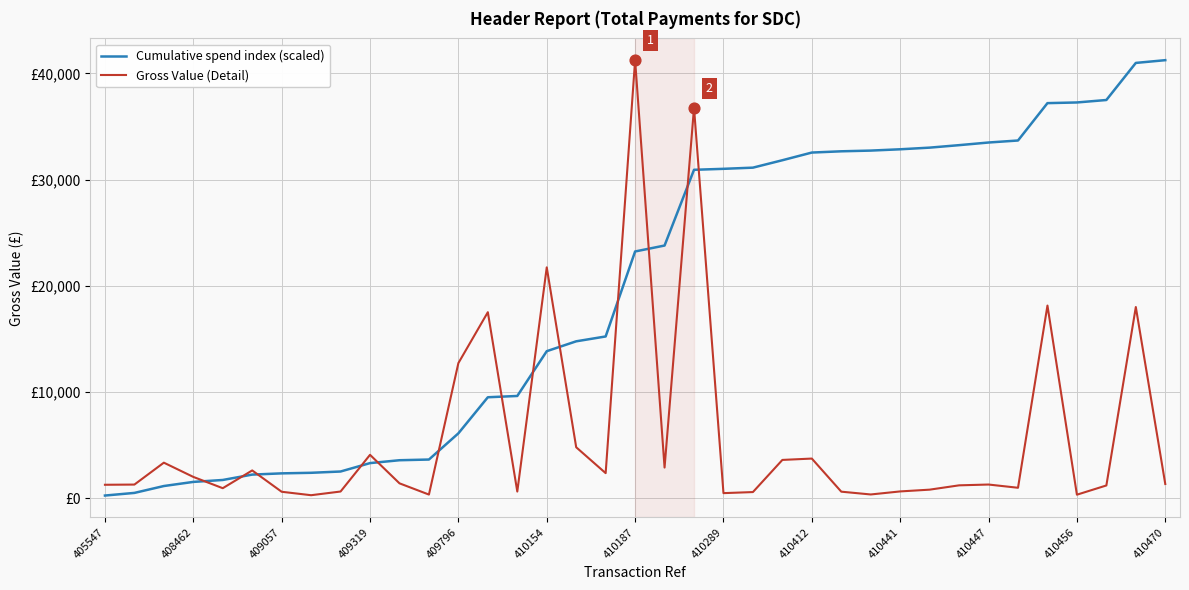

Which series has the largest total across all categories?

Cumulative spend index (scaled)